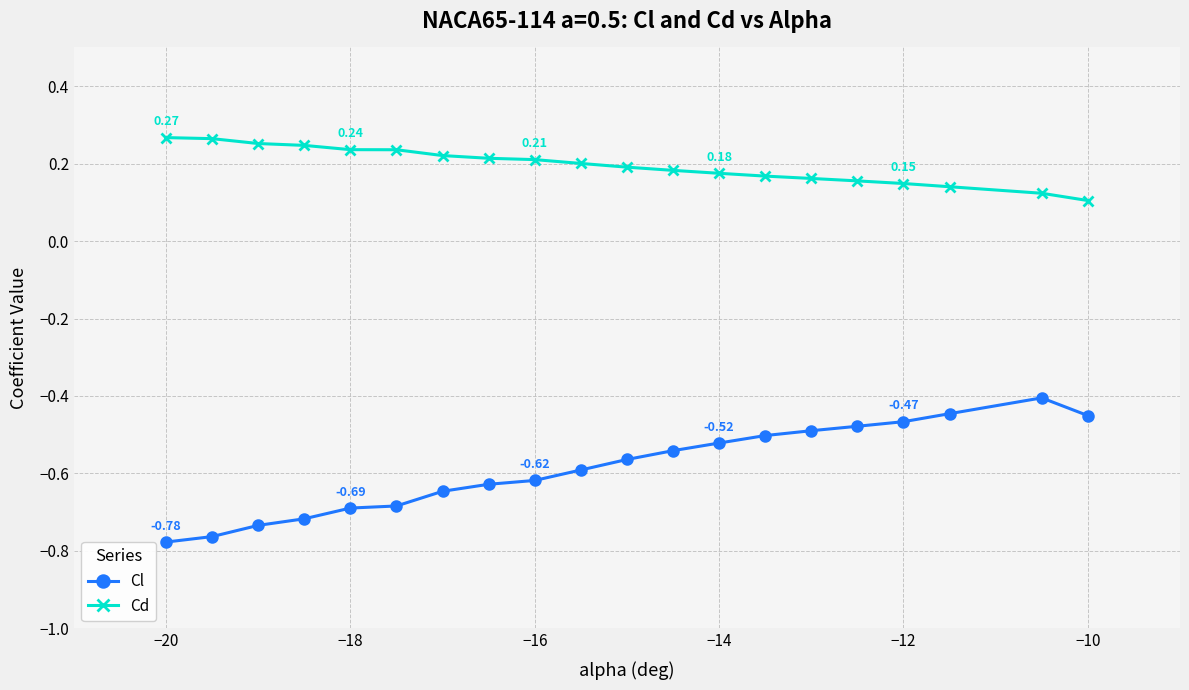

Which series has the largest total across all categories?

Cd